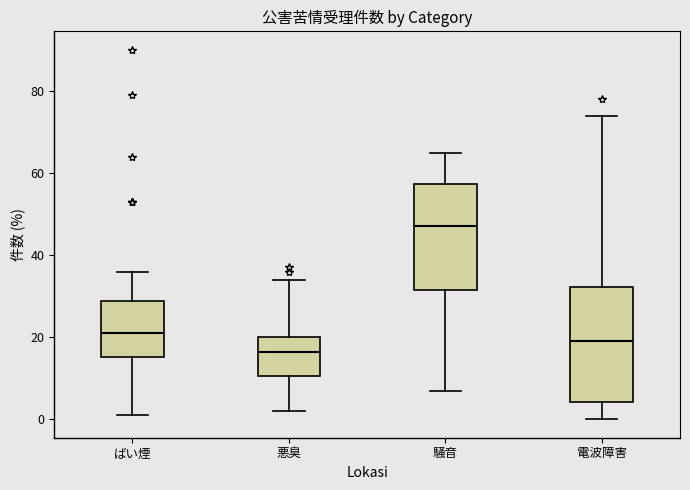

Reading left to right, read every box against the y-axis: the position of its median line, the range the box covers, and the ends of its whiskers. The values are not printed on the chart, so give them approximately, as read against the axis.

ばい煙: median 22, box 16 to 28, whiskers 2 to 36
悪臭: median 16, box 10 to 20, whiskers 2 to 34
騒音: median 48, box 32 to 58, whiskers 8 to 66
電波障害: median 20, box 4 to 32, whiskers 0 to 74